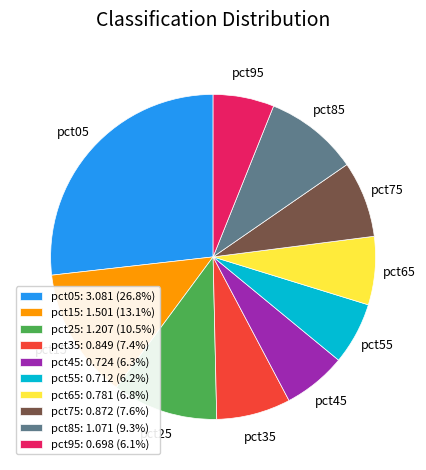

The pct05 slice represents 27% of the pie. True or false?

True